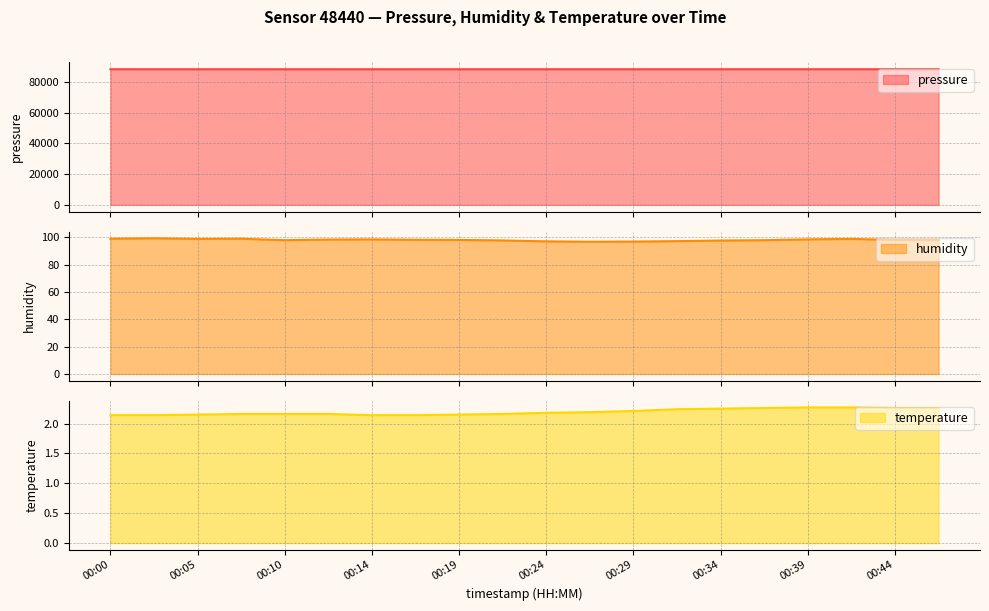

Which series has the largest total across all categories?

pressure